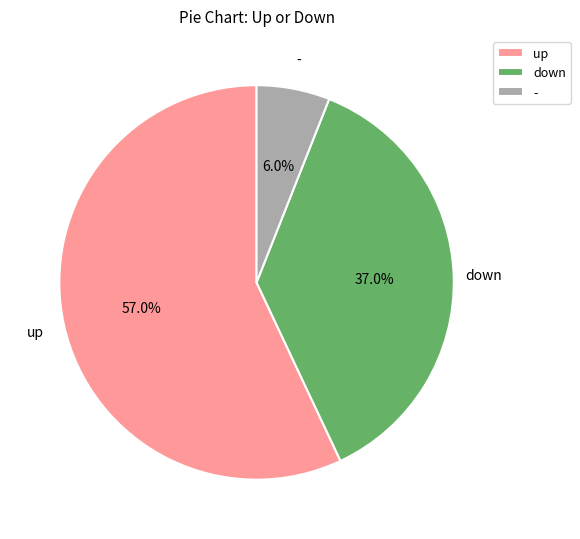

Which category has the biggest portion of the pie?

up